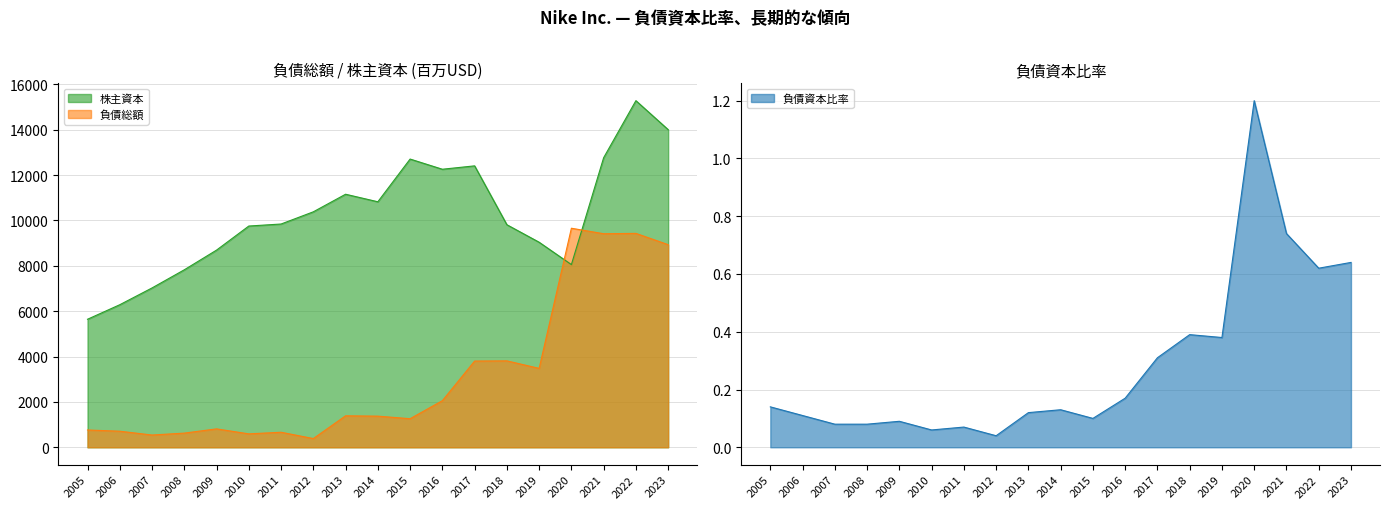

What is the sum of all 負債資本比率 values?

5.5